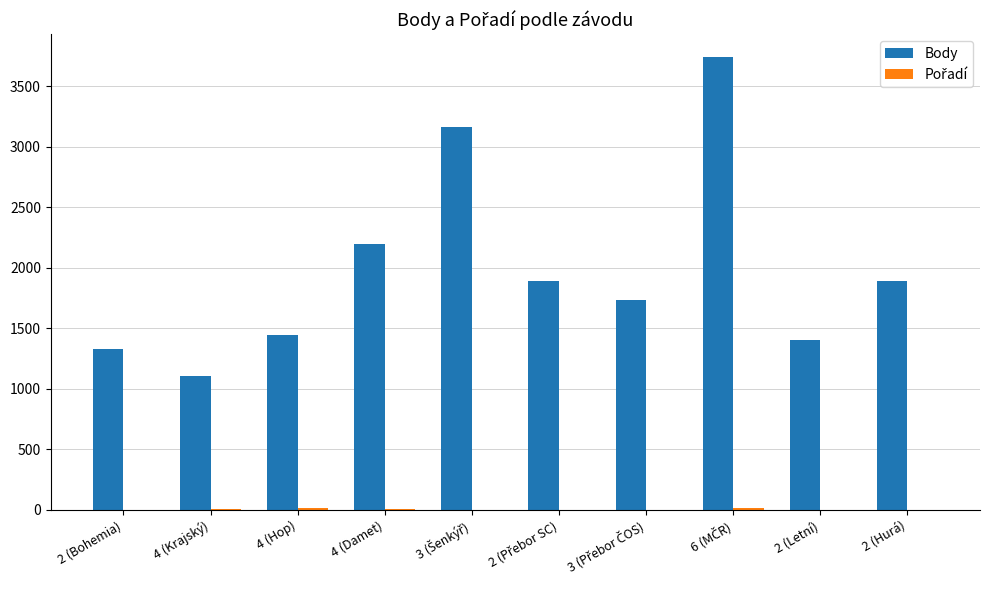

Does the chart contain stacked bars?

No